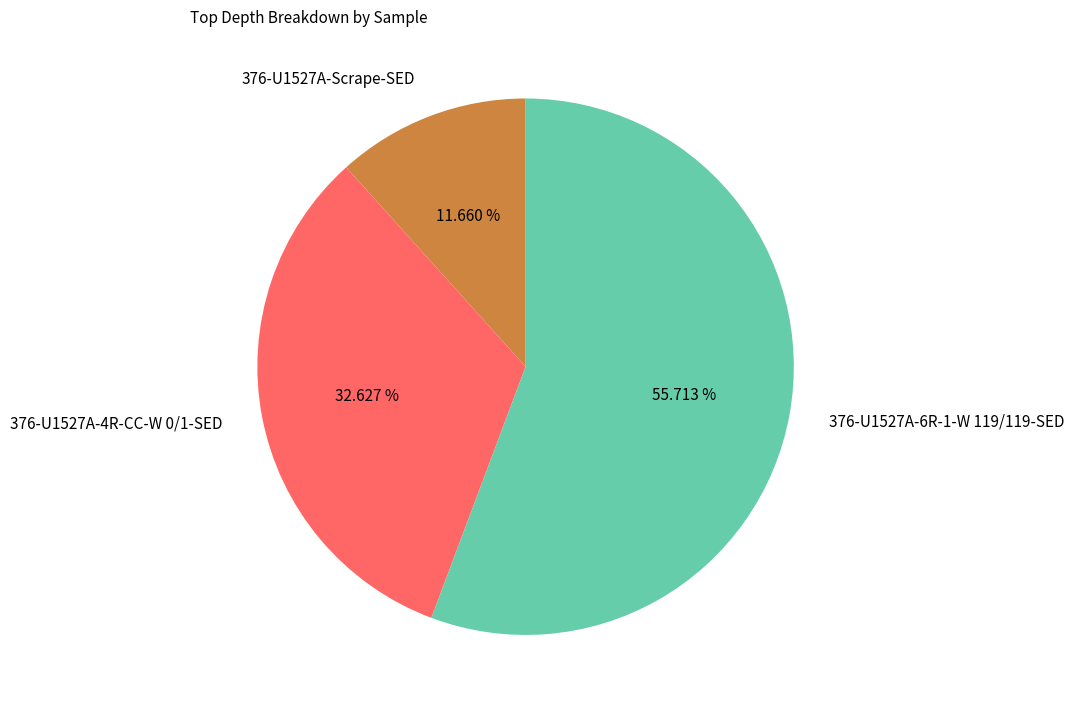

Count the number of slices in the pie.

3